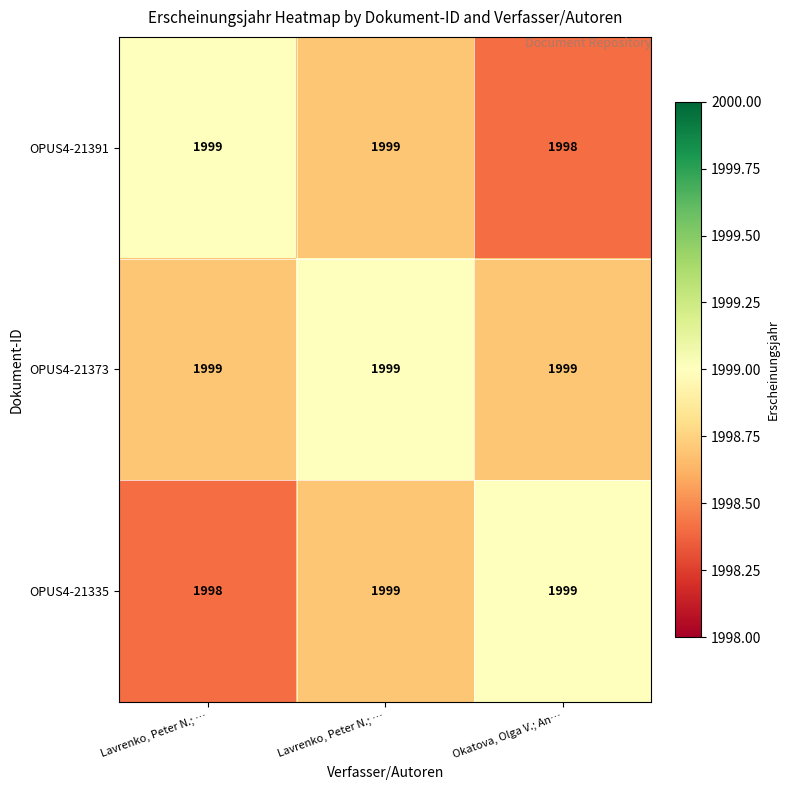

Reading left to right, extract all data points from this chart.

OPUS4-21391: Lavrenko, Peter N.; …=1999.0	Lavrenko, Peter N.; …=1999.0	Okatova, Olga V.; An…=1998.0
OPUS4-21373: Lavrenko, Peter N.; …=1999.0	Lavrenko, Peter N.; …=1999.0	Okatova, Olga V.; An…=1999.0
OPUS4-21335: Lavrenko, Peter N.; …=1998.0	Lavrenko, Peter N.; …=1999.0	Okatova, Olga V.; An…=1999.0